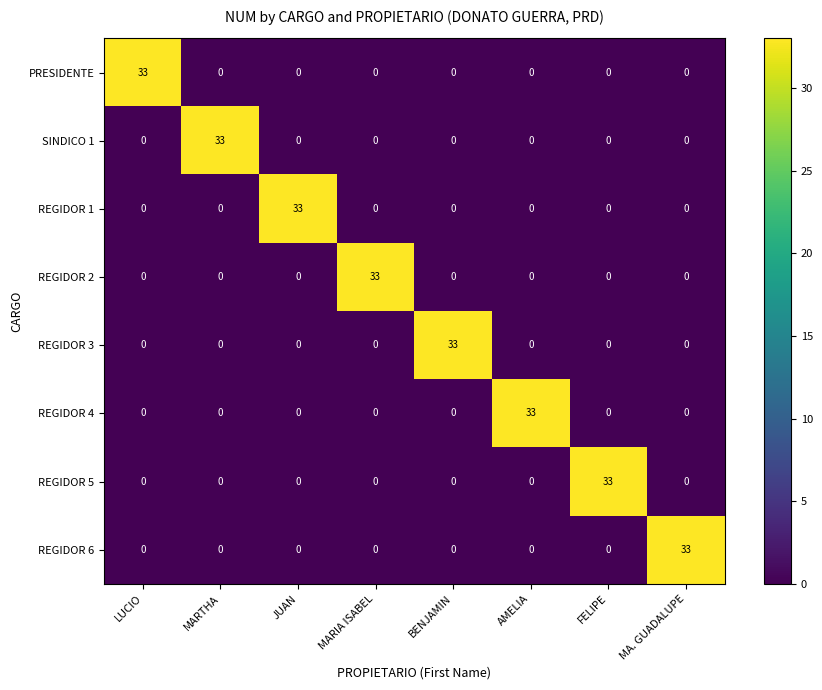

What is the spread (max minus min) of values at FELIPE?

33